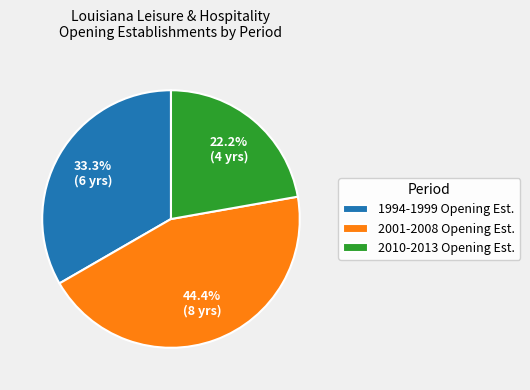

Rank the categories by value from lowest to highest.

2010-2013 Opening Est., 1994-1999 Opening Est., 2001-2008 Opening Est.